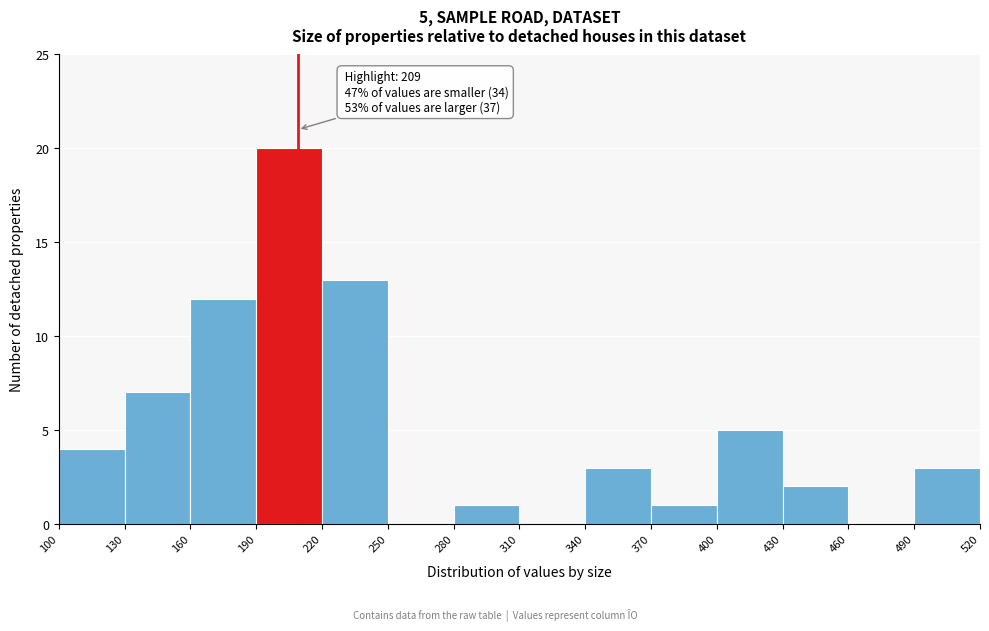

Over which range of the x-axis is the bar tallest?

190 to 220